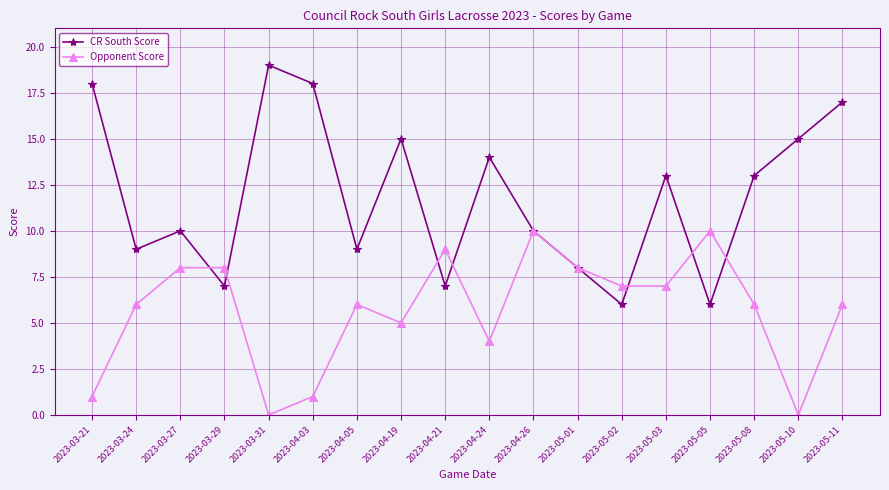

What is the difference between the maximum and minimum values in the CR South Score series?

13